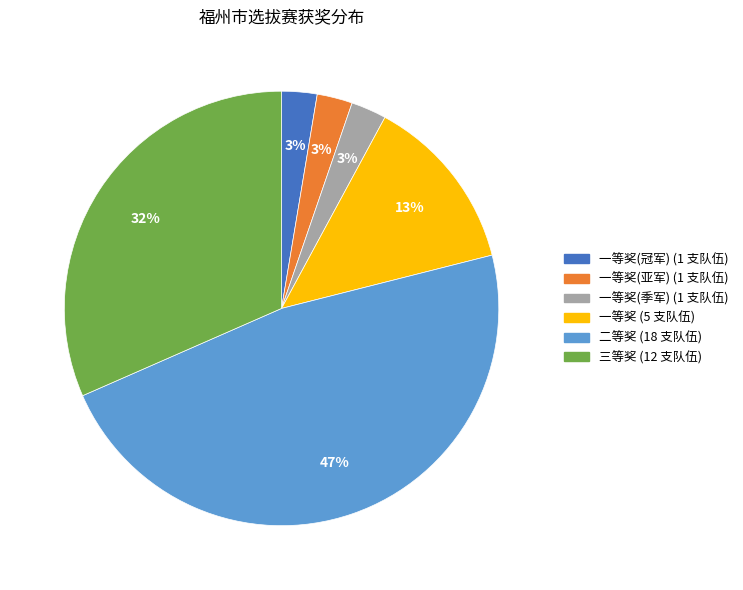

Is there a majority slice in this chart?

No